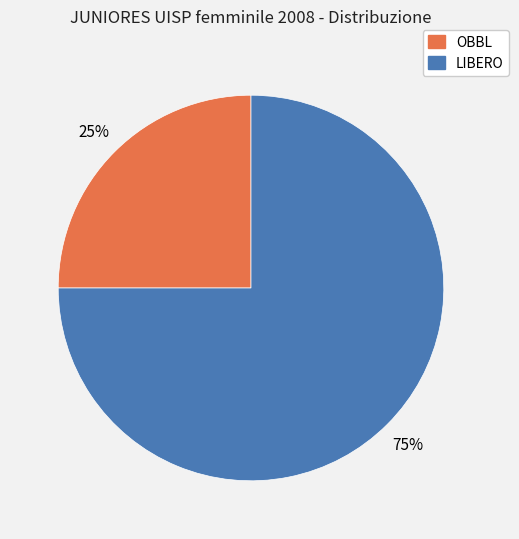

To the nearest percent, what is the combined percentage of LIBERO and OBBL?

100%